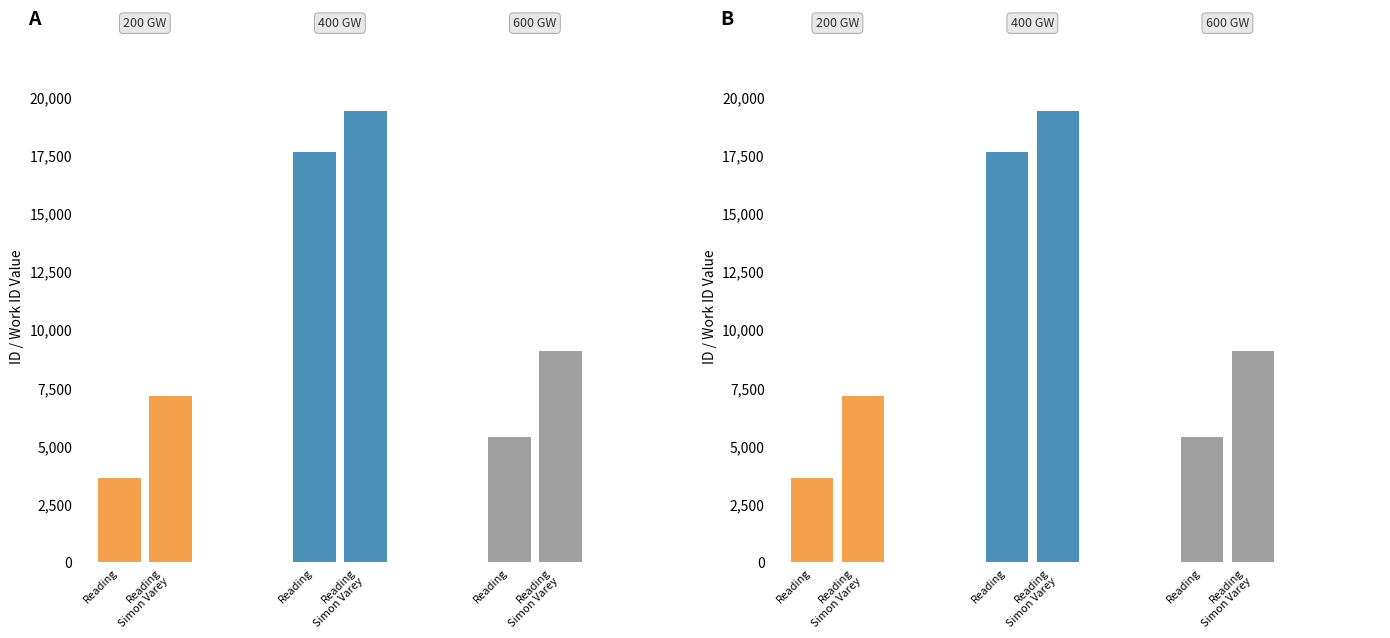

At which category is the sum across all series the highest?

Reading Simon Varey